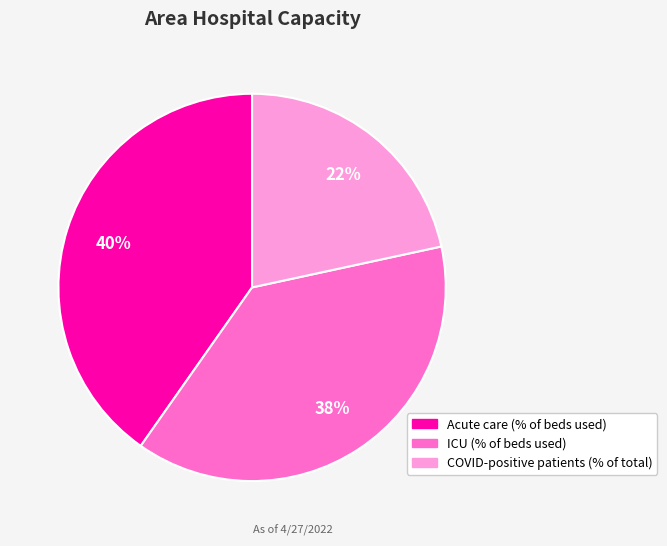

Rank the categories by value from lowest to highest.

COVID-positive patients (% of total), ICU (% of beds used), Acute care (% of beds used)